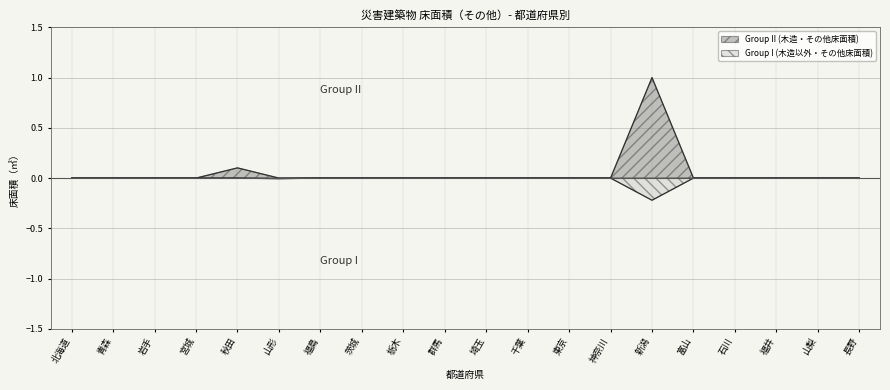

True or false: Group I (木造以外・その他床面積) has more than 2 points higher than both neighbors.

False